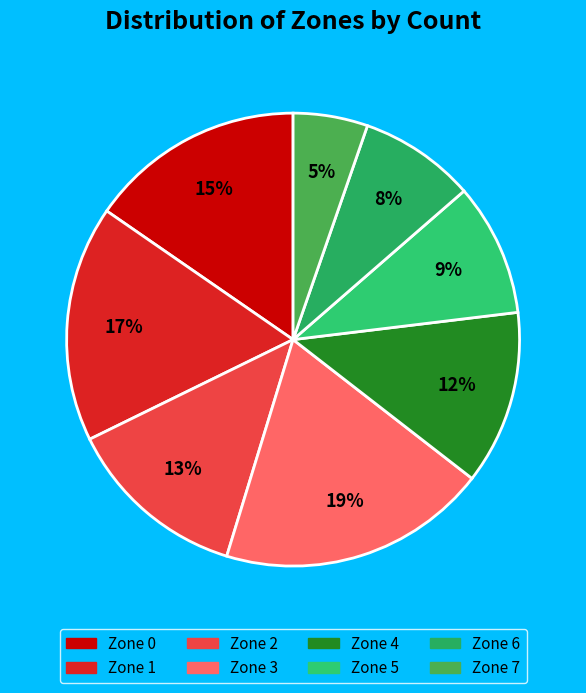

Rank the categories by value from lowest to highest.

Zone 7, Zone 6, Zone 5, Zone 4, Zone 2, Zone 0, Zone 1, Zone 3